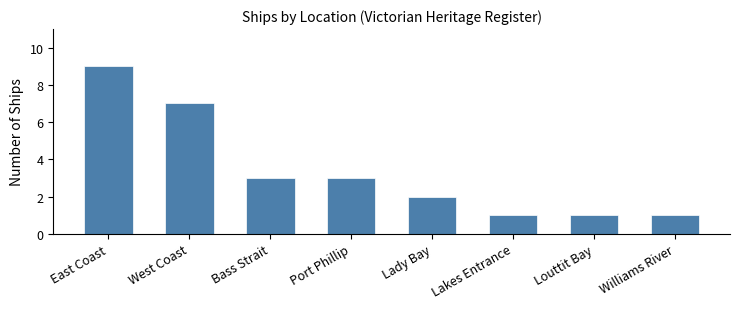

What is the average value?

3